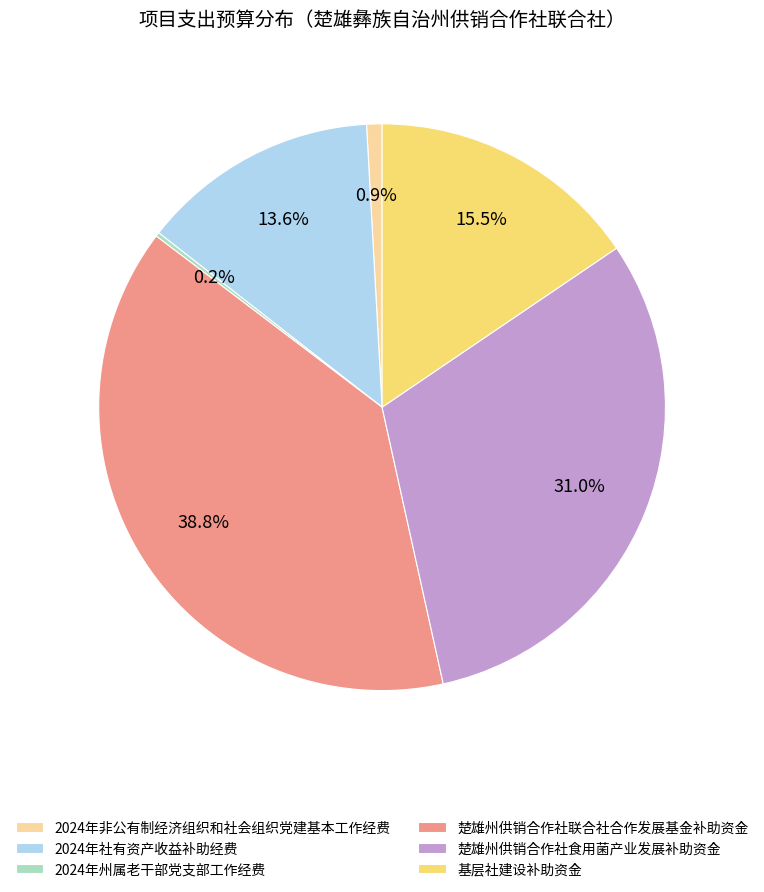

Which has a higher value, 2024年社有资产收益补助经费 or 楚雄州供销合作社联合社合作发展基金补助资金?

楚雄州供销合作社联合社合作发展基金补助资金